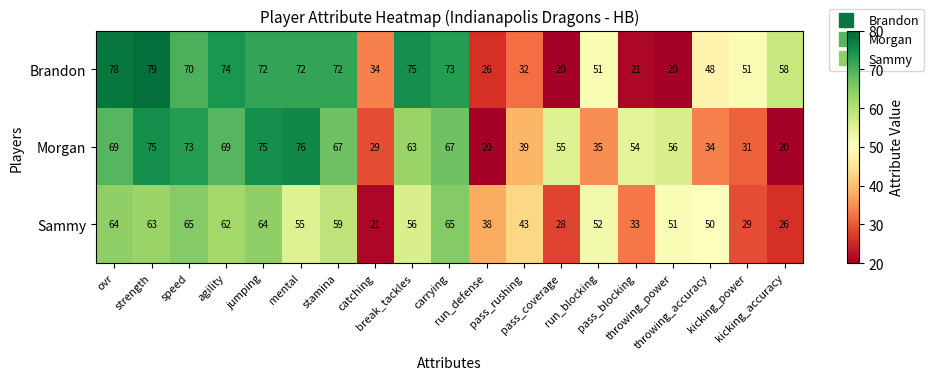

Count the number of data series in this chart.

3